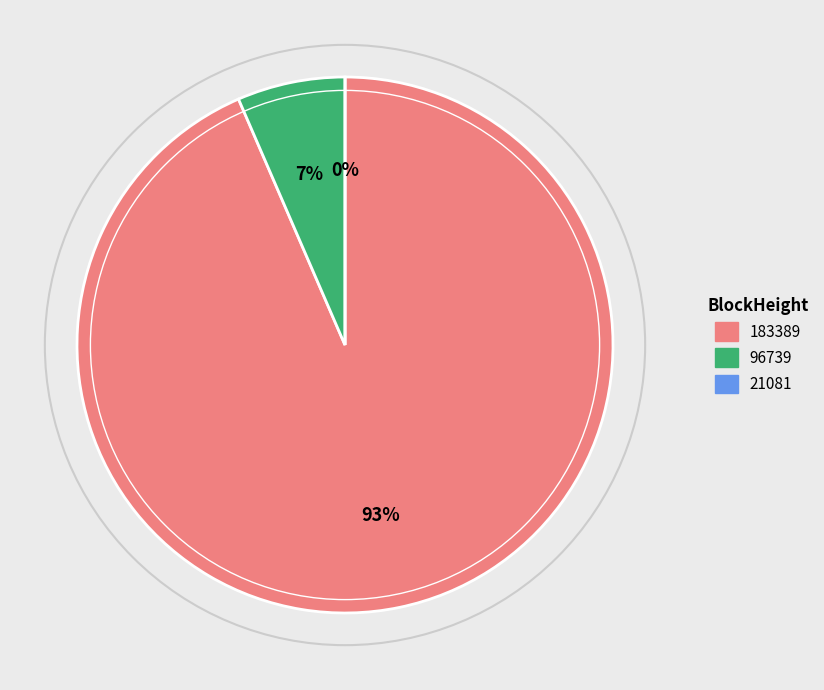

Rank the categories by value from highest to lowest.

183389, 96739, 21081